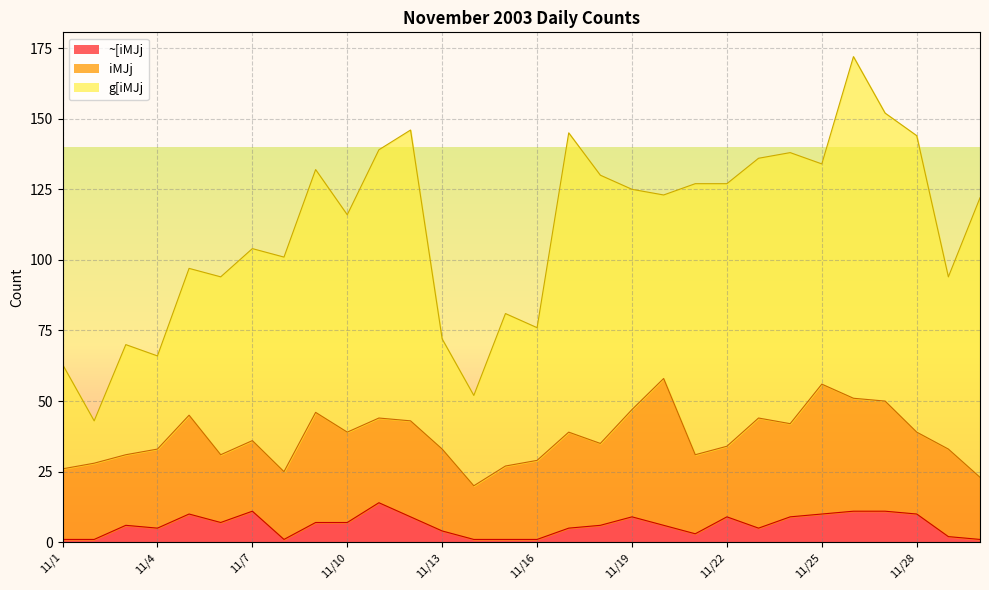

What is the difference between the g[iMJj values at 11/19 and 11/24?

18